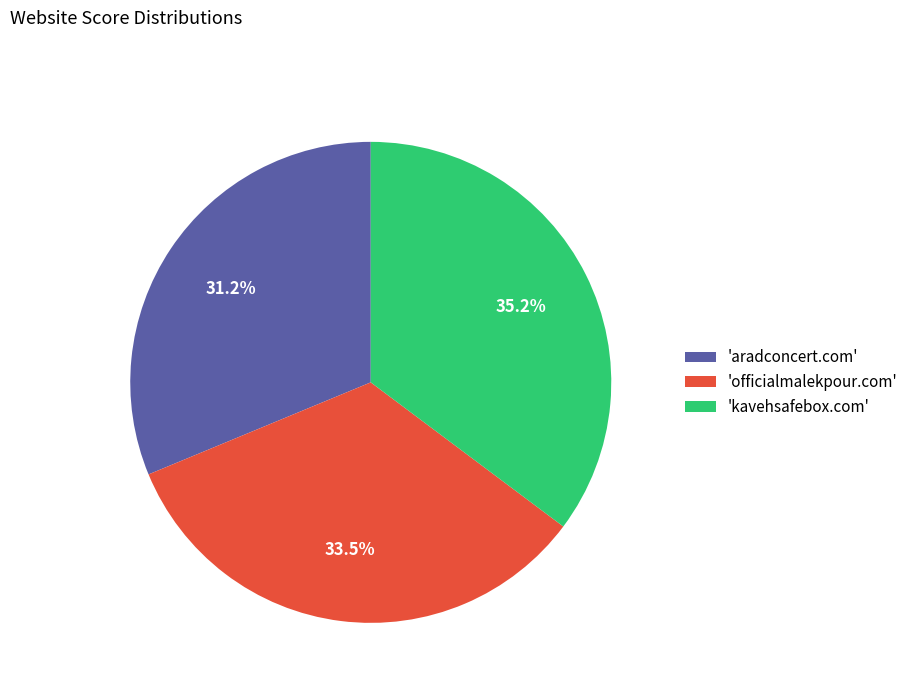

Do 'officialmalekpour.com' and 'aradconcert.com' together represent more than half of the pie?

Yes